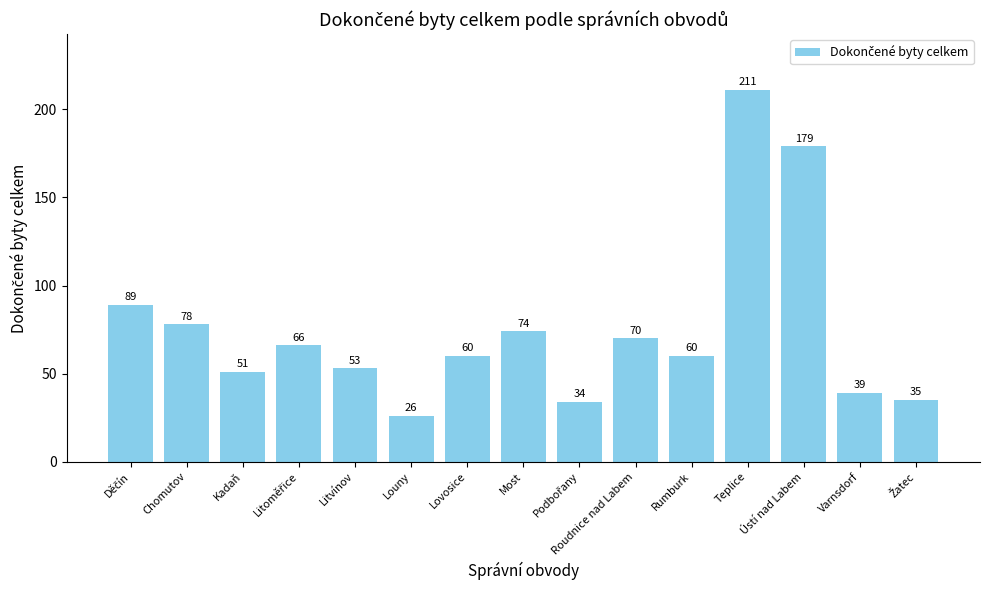

Approximately how many times larger is the value at Most compared to Teplice?

0.4